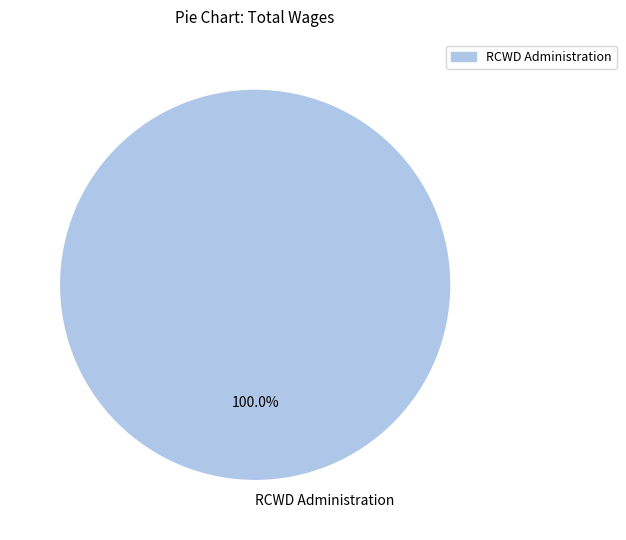

Is there a majority slice in this chart?

Yes